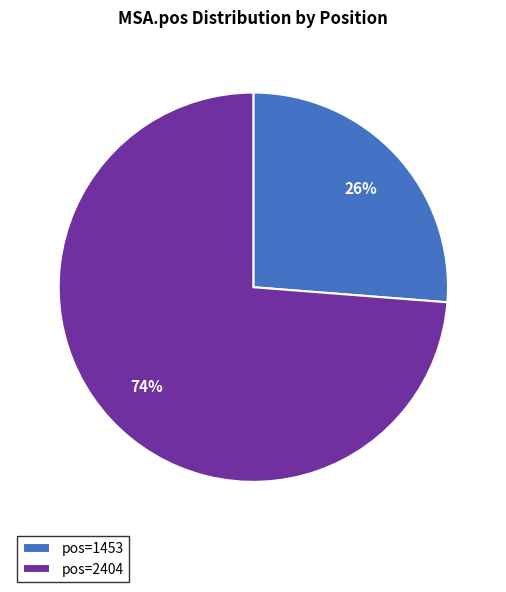

Do pos=1453 and pos=2404 together represent more than half of the pie?

Yes